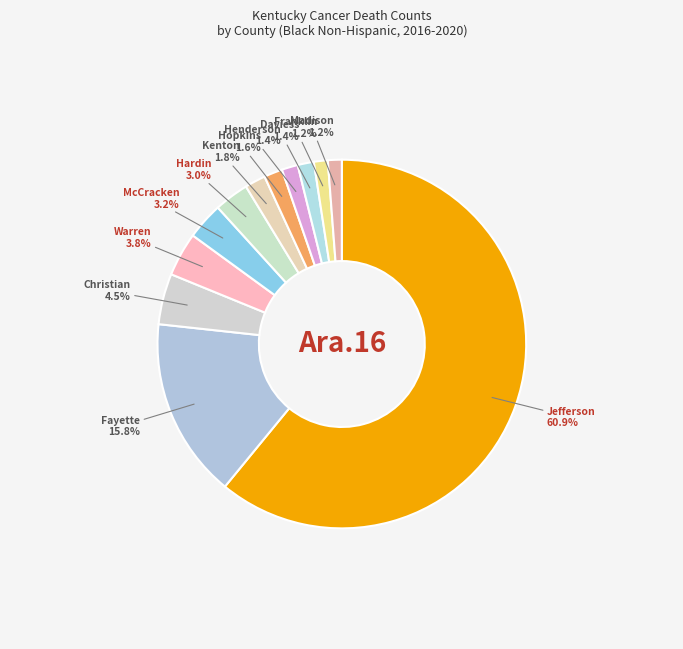

How many segments does this pie chart have?

12